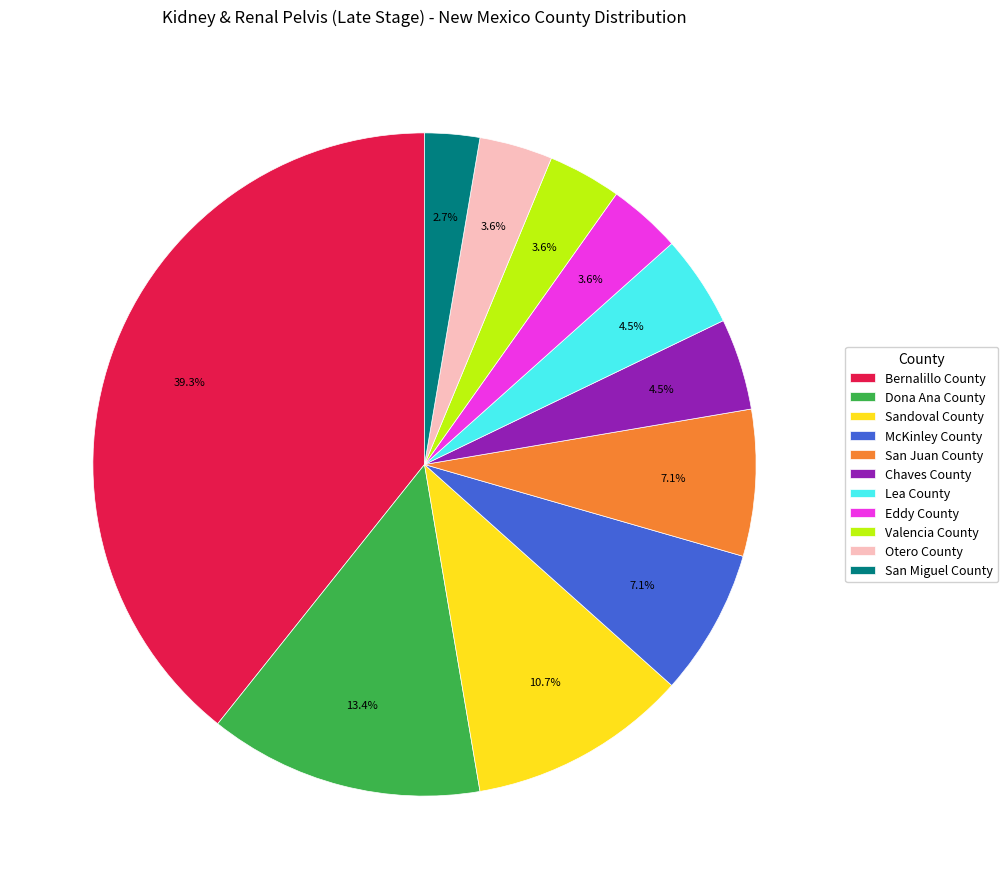

To the nearest percent, what is the difference between the largest and smallest slice percentages?

37%